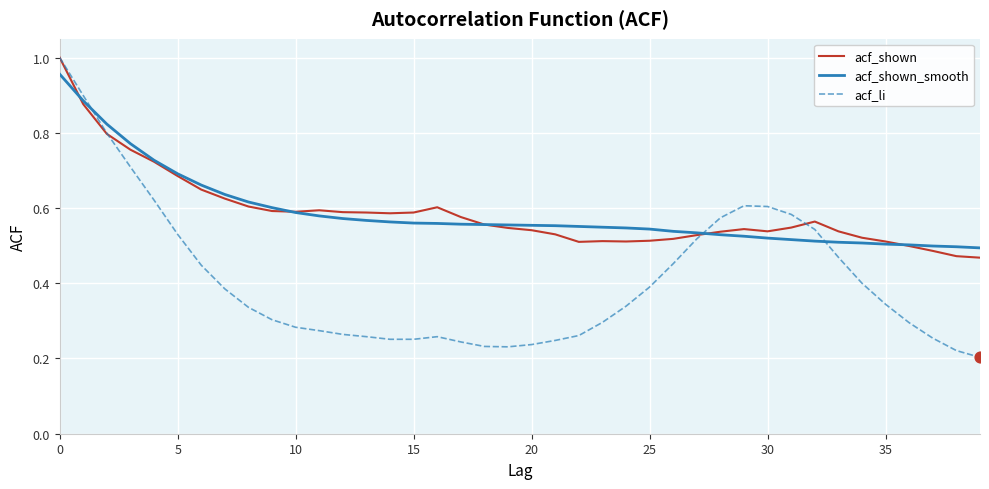

Which series has the largest range (max minus min)?

acf_li